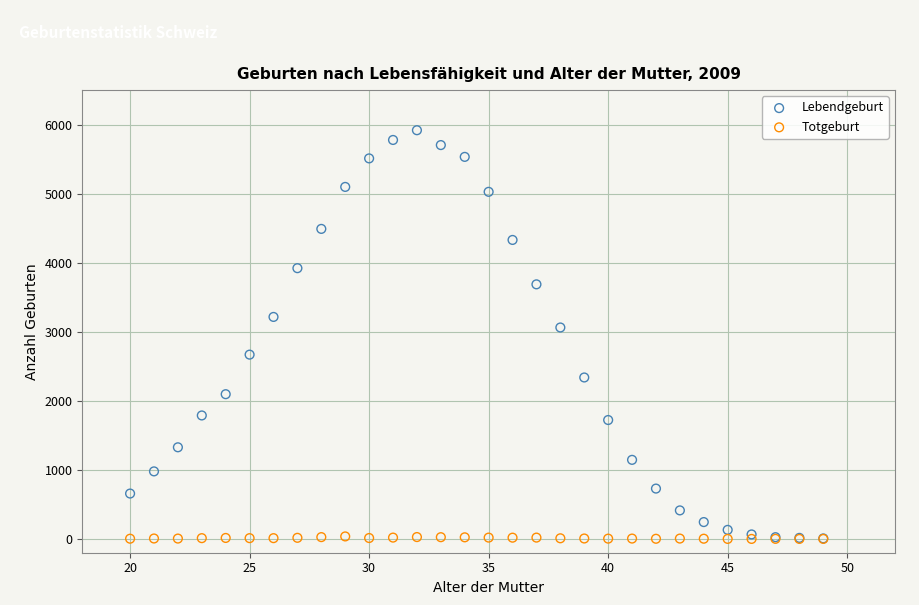

In the Lebendgeburt series, what Y value is closest to 2963?

3062